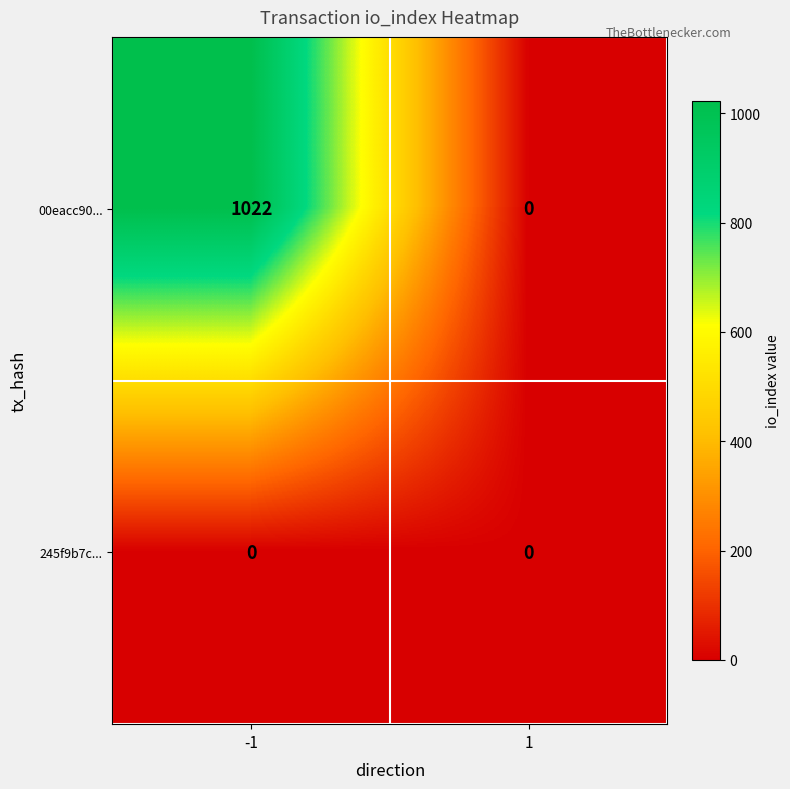

List the series in order of their peak value, lowest first.

245f9b7c..., 00eacc90...